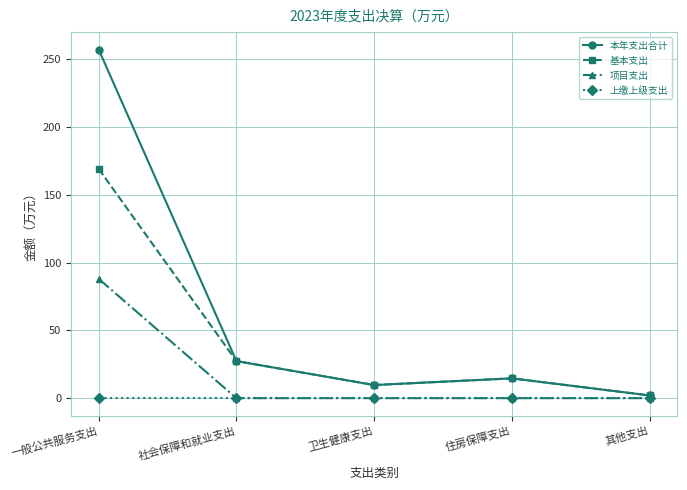

Is the value of 上缴上级支出 at 社会保障和就业支出 greater than the value of 本年支出合计 at 卫生健康支出?

No